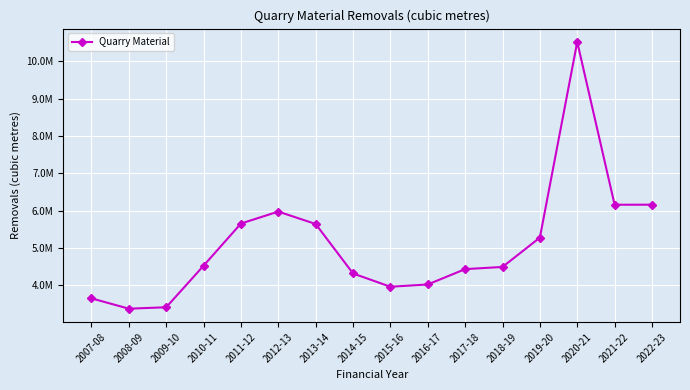

Is it true that the value at 2008-09 is 5546136?

False